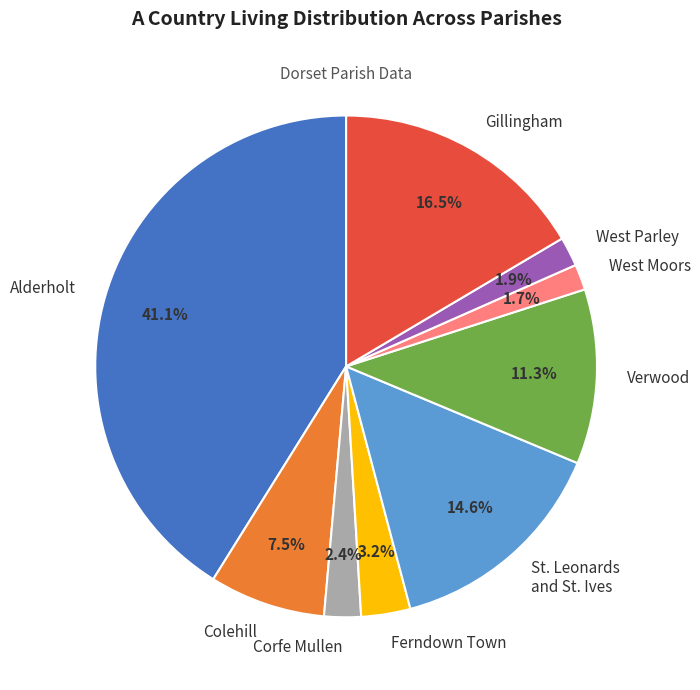

What portion of the pie excludes West Parley?

98.1%